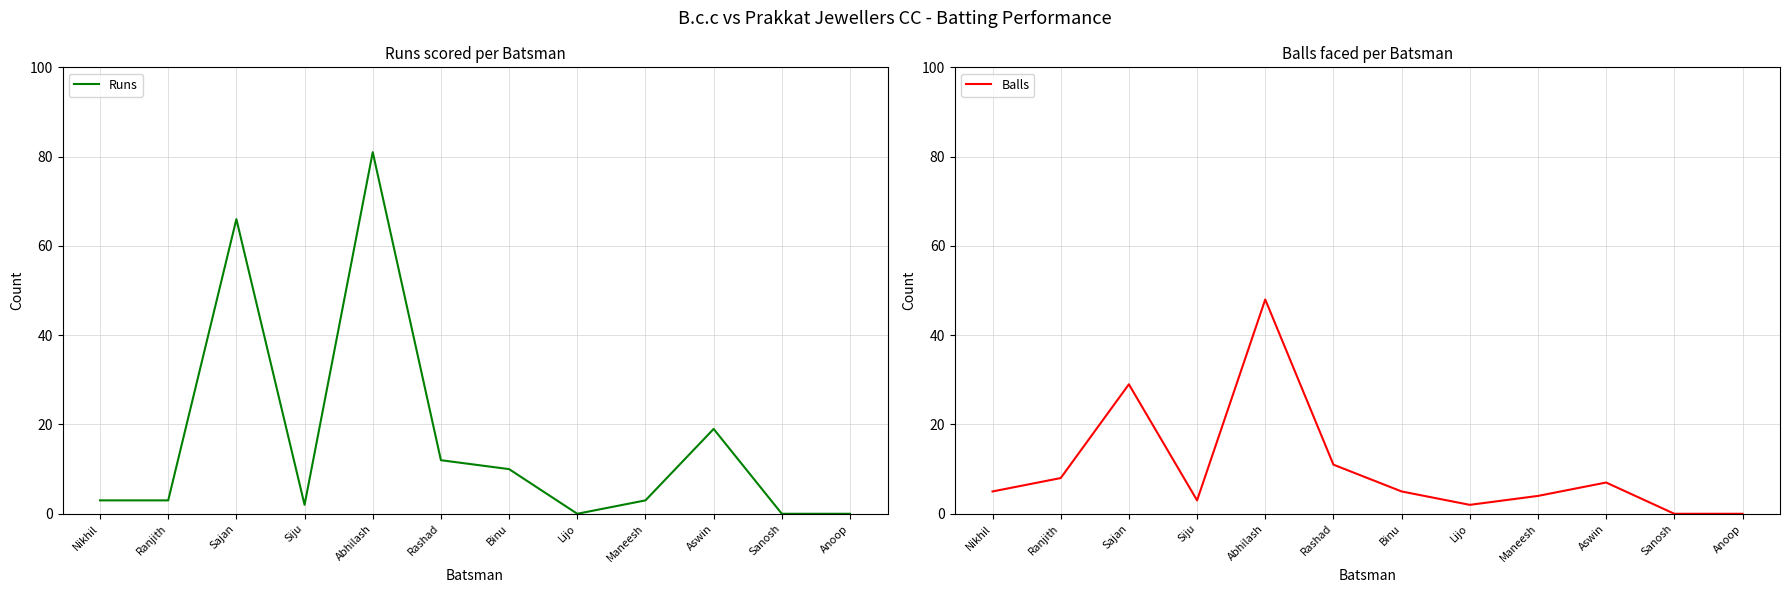

Which category has the highest value in the Balls series?

Abhilash